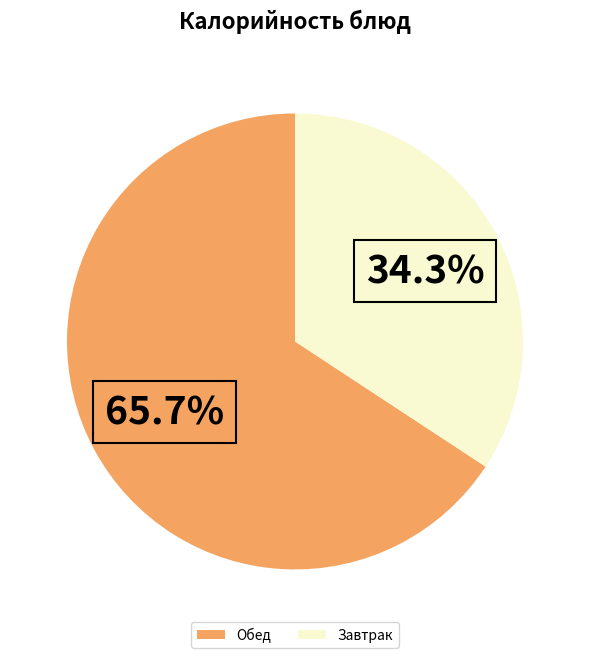

What is the ratio of the value at Завтрак to the value at Обед?

0.5